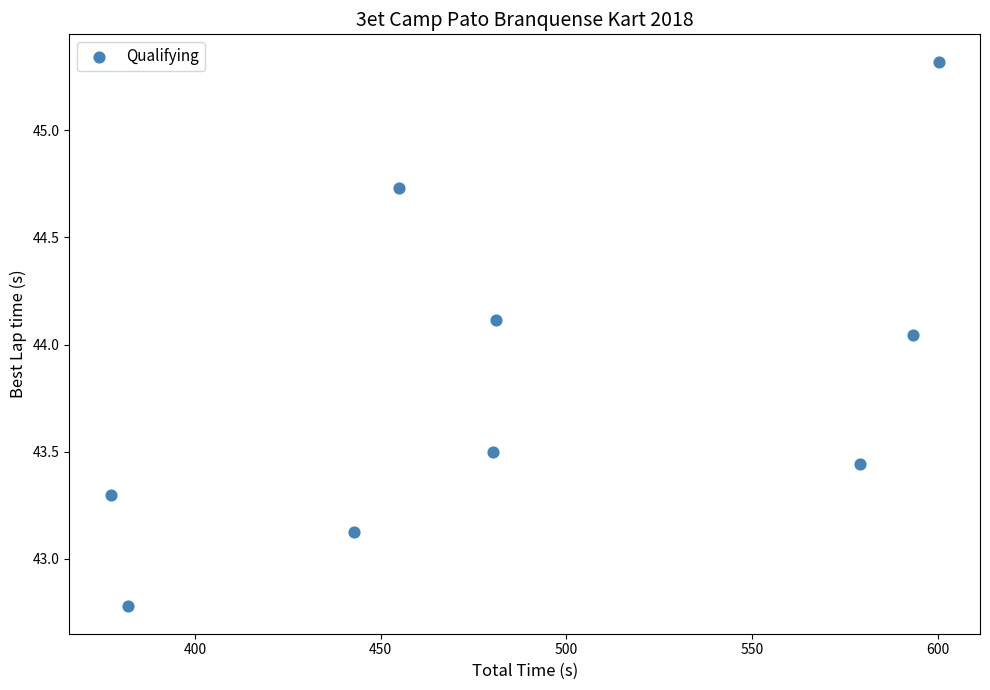

What is the average Y value?

43.8